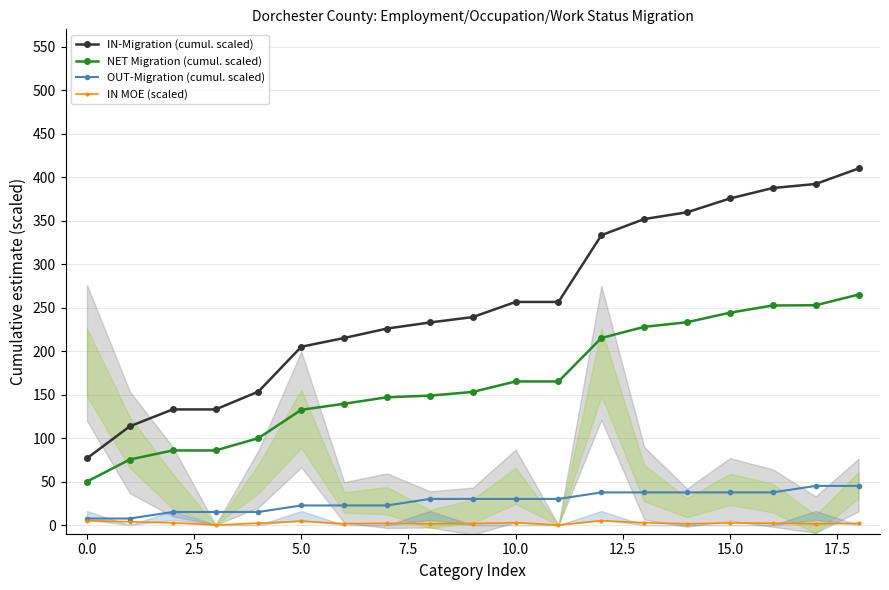

Reading left to right, transcribe all the data shown in this chart.

IN-Migration (cumul. scaled): 76.7	113.5	132.9	132.9	153.5	205.0	215.1	225.9	232.9	239.1	256.5	256.5	333.3	351.9	359.6	375.5	387.5	392.2	410.0
NET Migration (cumul. scaled): 50.0	75.3	85.8	85.8	99.9	132.5	139.4	146.9	148.8	153.1	165.1	165.1	215.0	227.9	233.2	244.2	252.4	252.7	265.0
OUT-Migration (cumul. scaled): 7.5	7.5	15.0	15.0	15.0	22.5	22.5	22.5	30.0	30.0	30.0	30.0	37.5	37.5	37.5	37.5	37.5	45.0	45.0
IN MOE (scaled): 5.0	3.7	2.6	0.0	2.1	4.3	1.5	2.0	1.3	1.7	2.7	0.0	4.9	2.7	1.4	2.3	2.1	1.3	1.9